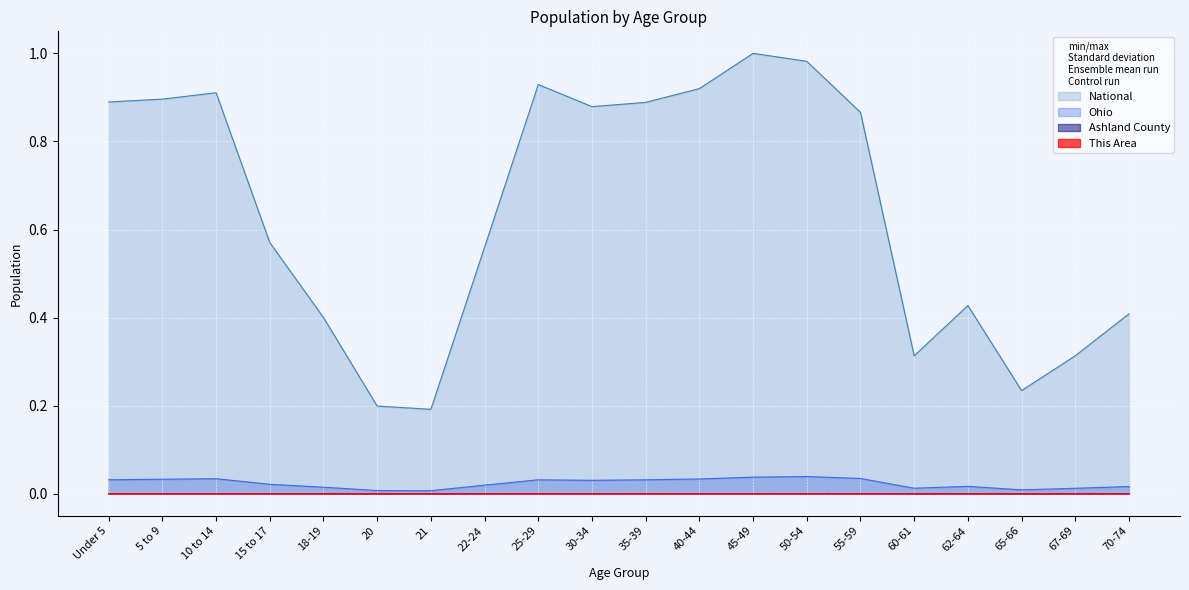

Reading left to right, list all the values displayed in this chart.

This Area: 0.0	0.0	0.0	0.0	0.0	0.0	0.0	0.0	0.0	0.0	0.0	0.0	0.0	0.0	0.0	0.0	0.0	0.0	0.0	0.0
Ashland County: 0.0	0.0	0.0	0.0	0.0	0.0	0.0	0.0	0.0	0.0	0.0	0.0	0.0	0.0	0.0	0.0	0.0	0.0	0.0	0.0
Ohio: 0.0	0.0	0.0	0.0	0.0	0.0	0.0	0.0	0.0	0.0	0.0	0.0	0.0	0.0	0.0	0.0	0.0	0.0	0.0	0.0
National: 0.9	0.9	0.9	0.6	0.4	0.2	0.2	0.6	0.9	0.9	0.9	0.9	1.0	1.0	0.9	0.3	0.4	0.2	0.3	0.4